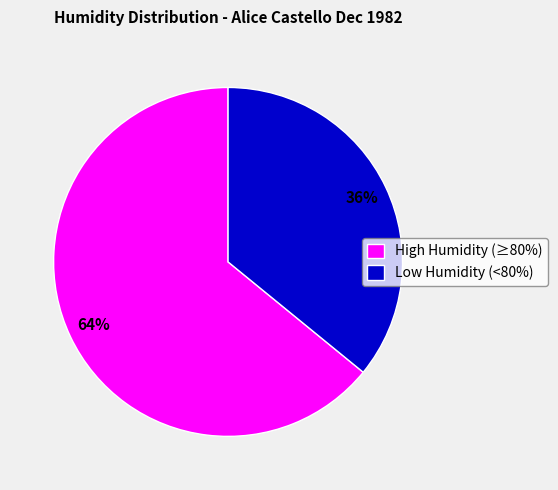

How many segments does this pie chart have?

2